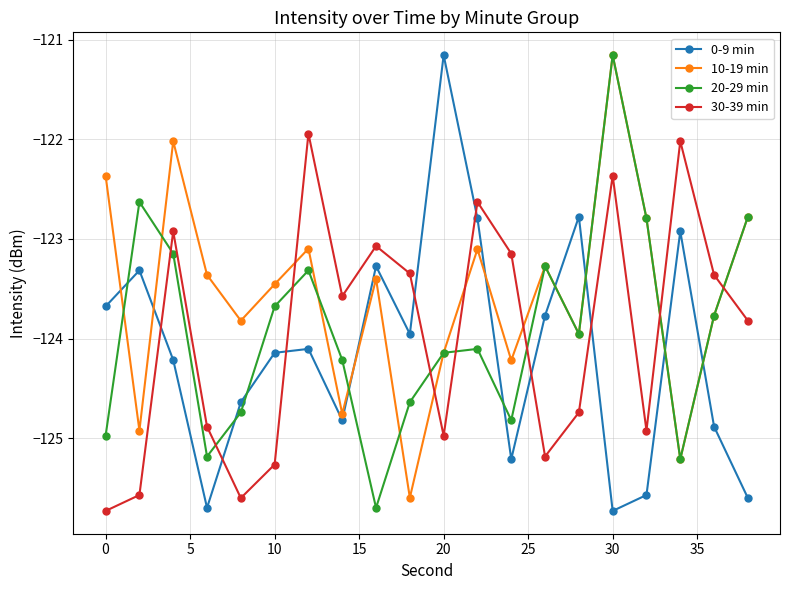

True or false: 0-9 min and 10-19 min cross at least once.

True